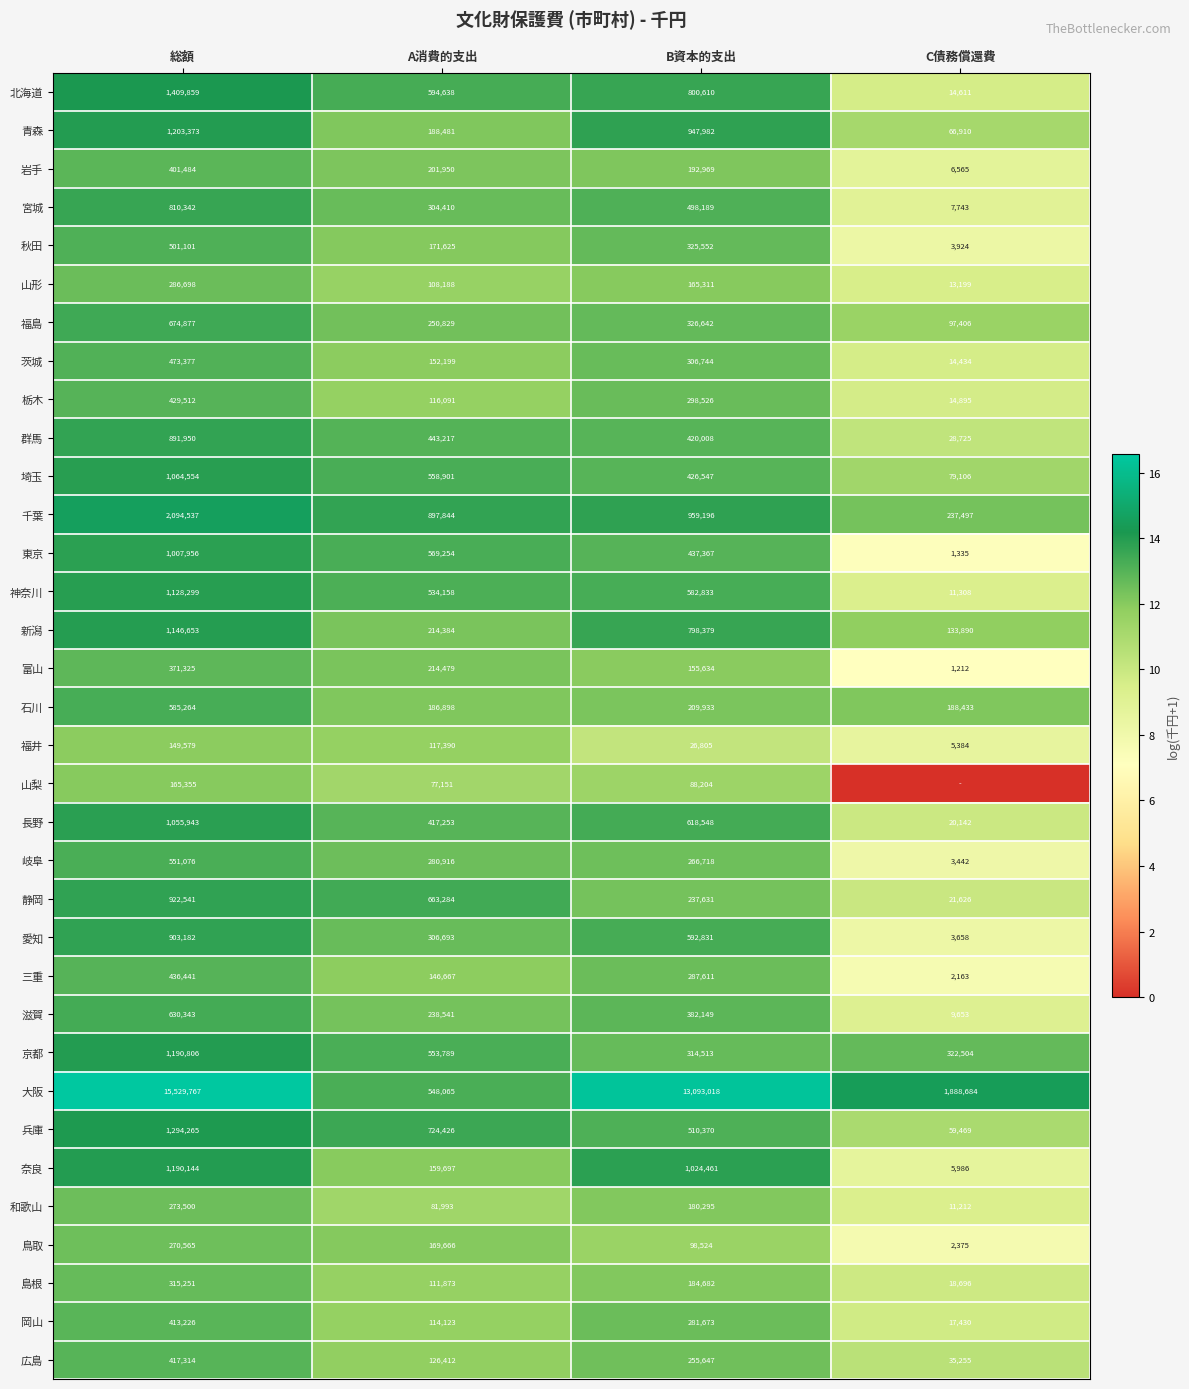

The value of 福井 at A消費的支出 is 20.4. True or false?

False